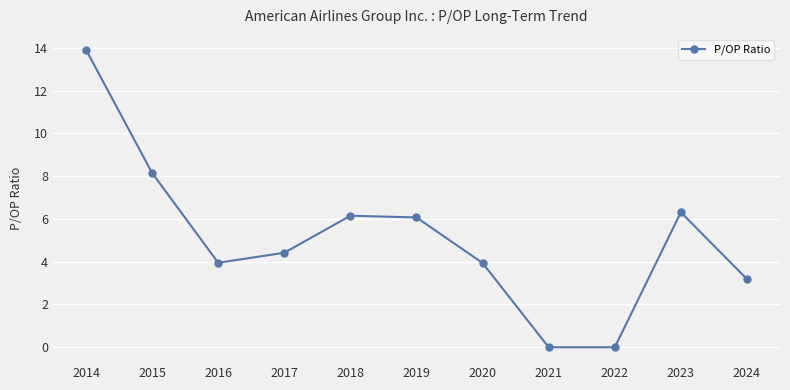

The chart shows a value of 10.5 at 2019. True or false?

False